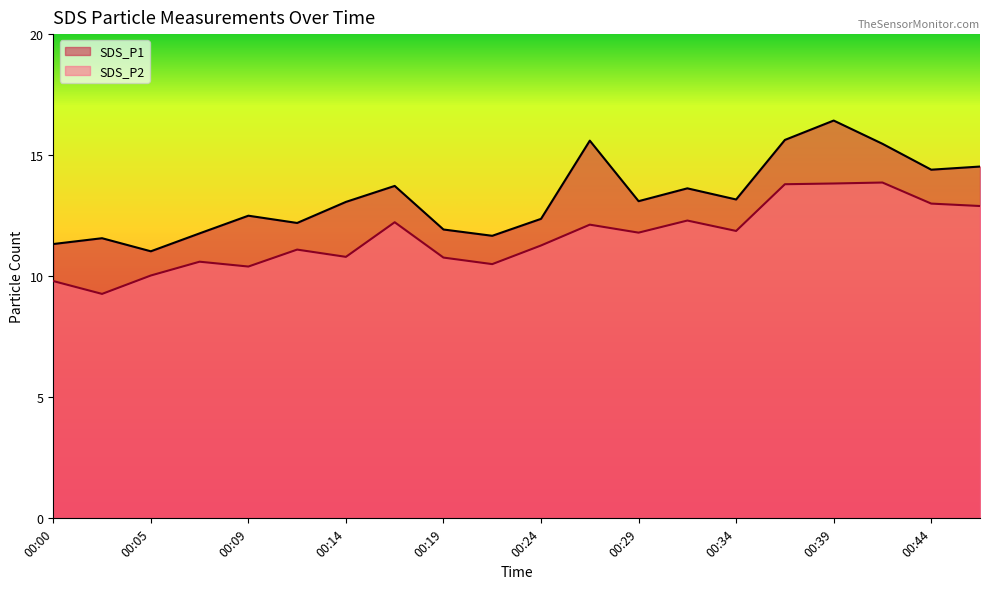

At which category does SDS_P1 reach its first local peak?

00:02